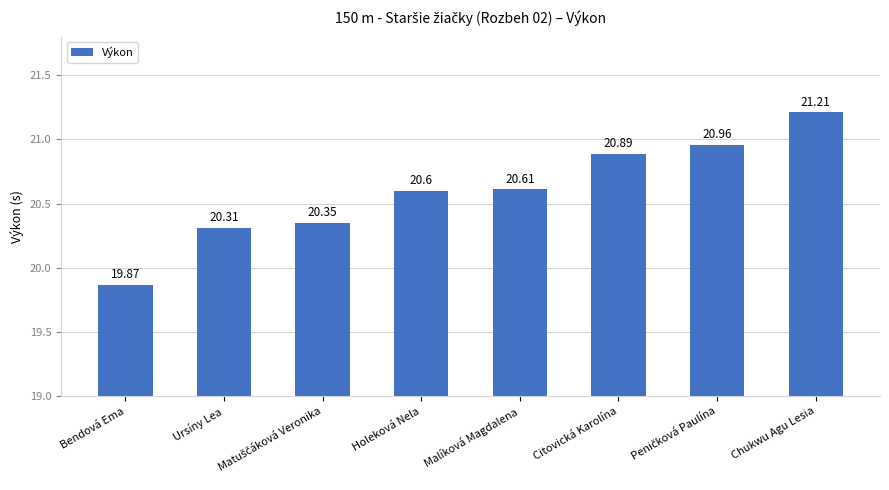

What is the value of the 4th bar from the left?

20.6